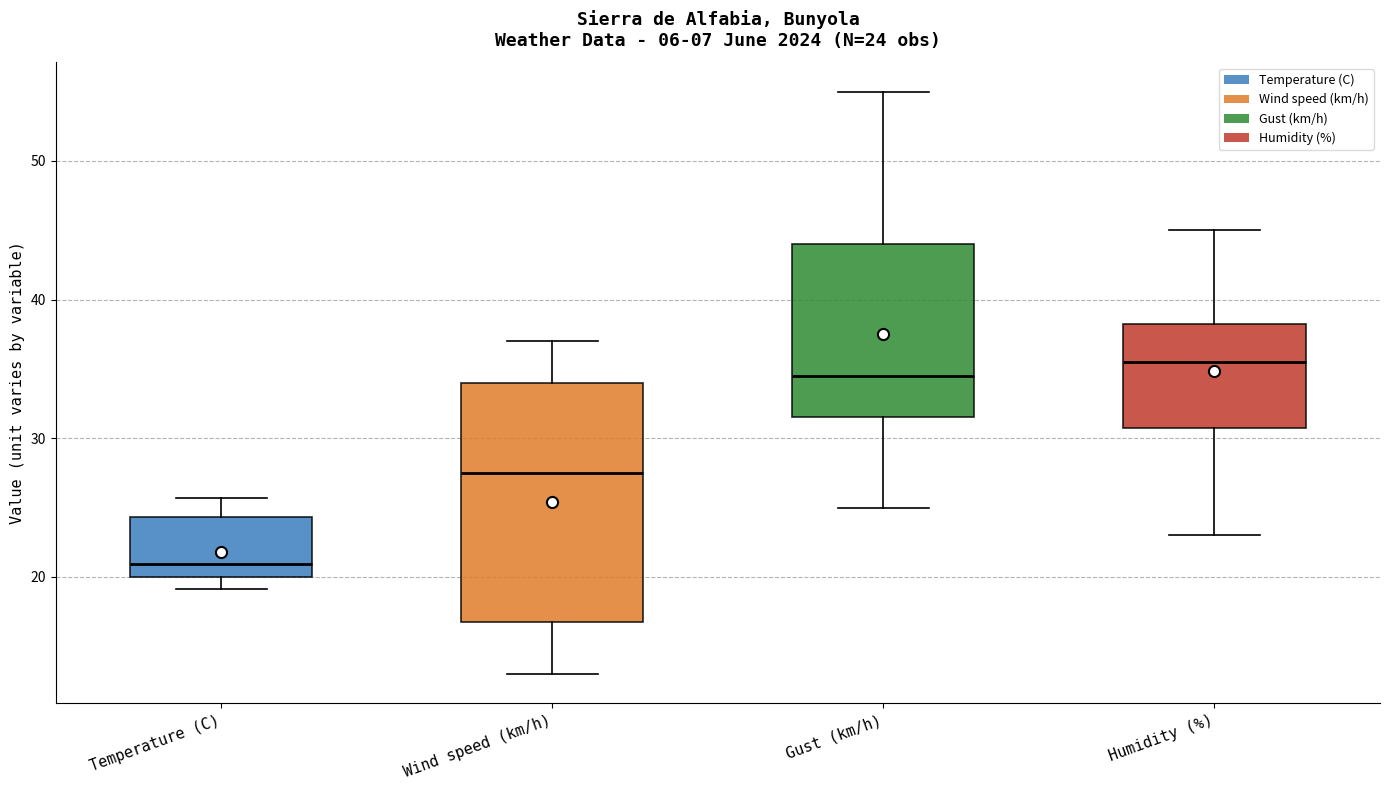

Which box has the lowest median line?

Temperature (C)